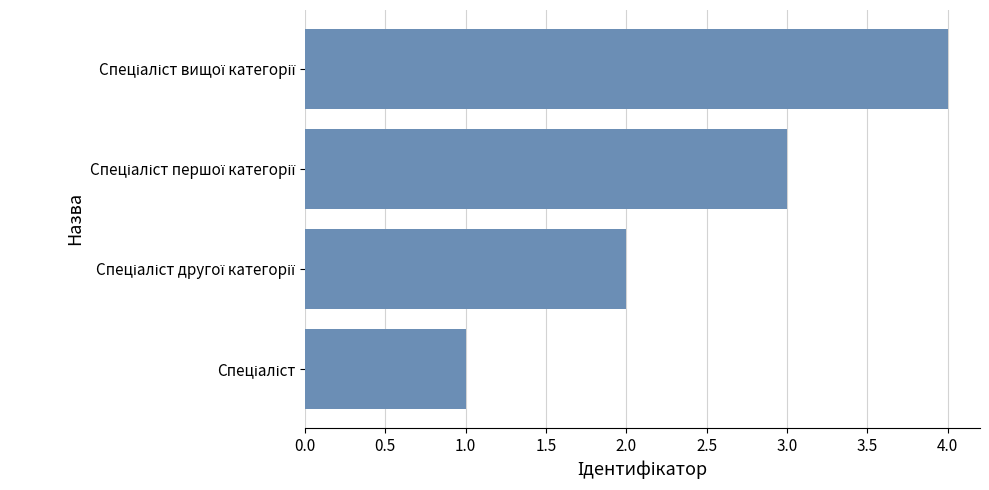

What is the difference between the maximum and minimum values?

3